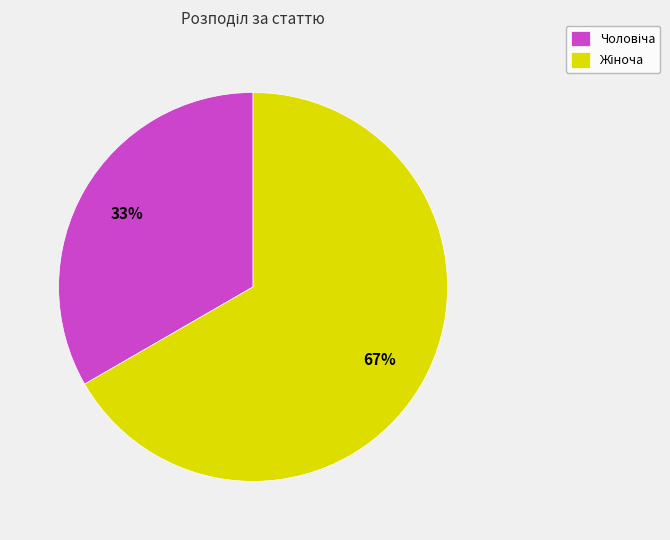

Does any single category account for the majority?

Yes